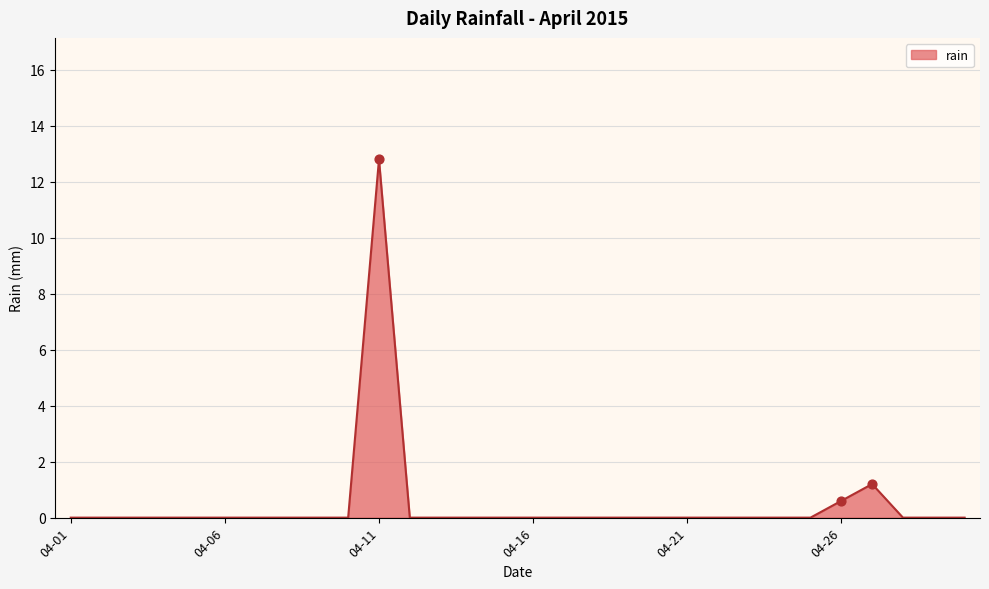

What is the greatest value displayed?

12.8